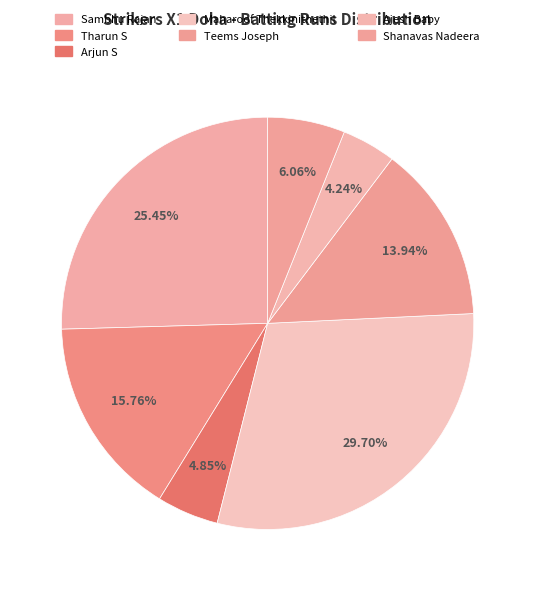

How many slices are in this pie chart?

7